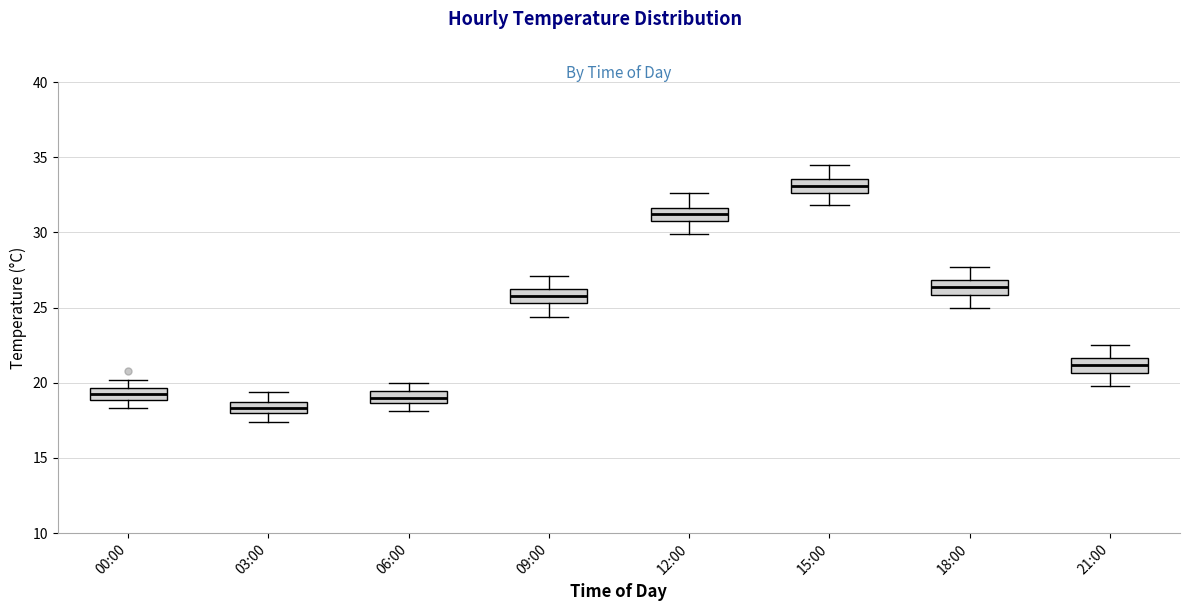

Where is the upper edge of the box for 15:00 on the y-axis? The values are not printed on the chart, so give them approximately, as read against the axis.

33.5